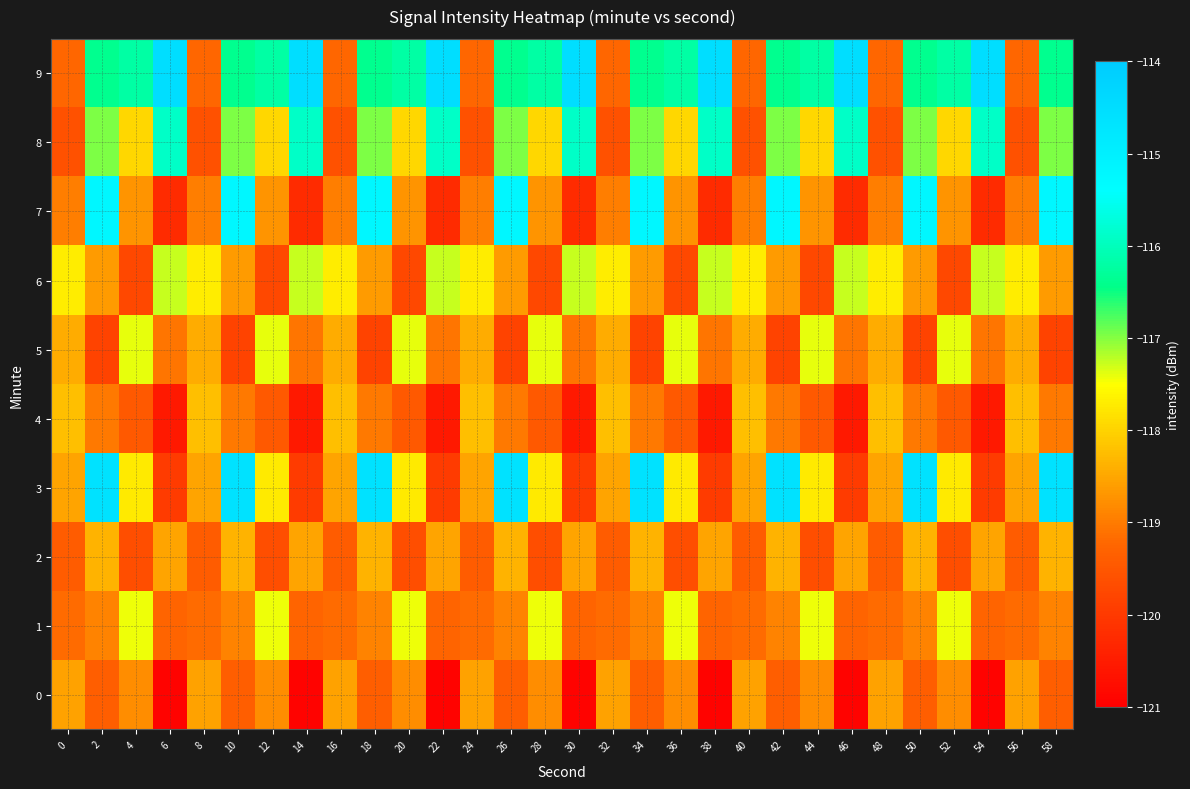

What is the spread (max minus min) of values at 6?

6.4